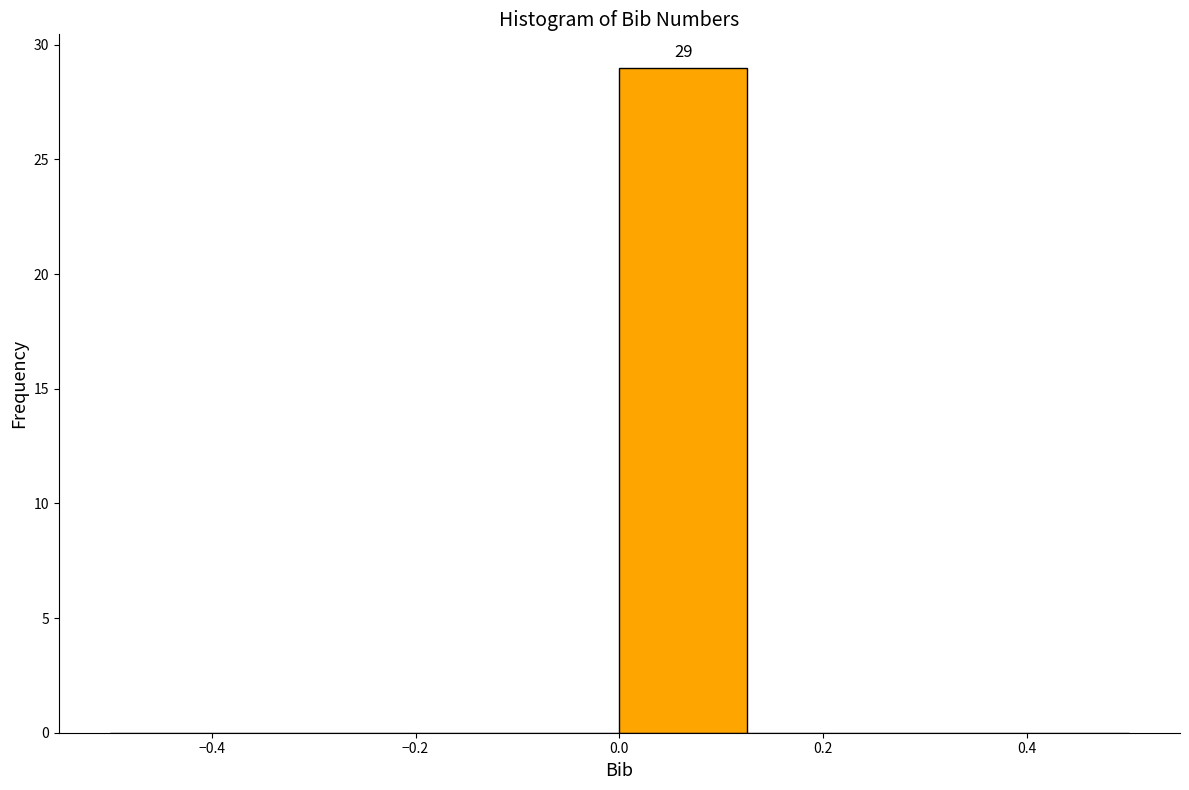

Which range on the x-axis has the tallest bar?

0.000 to 0.125